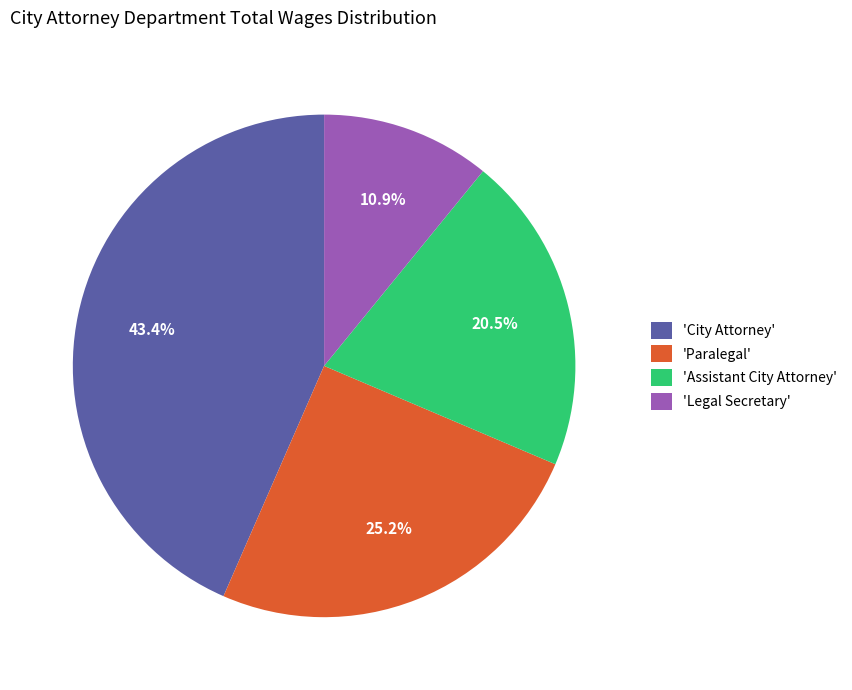

What is the ratio of the value at 'Paralegal' to the value at 'Legal Secretary'?

2.3